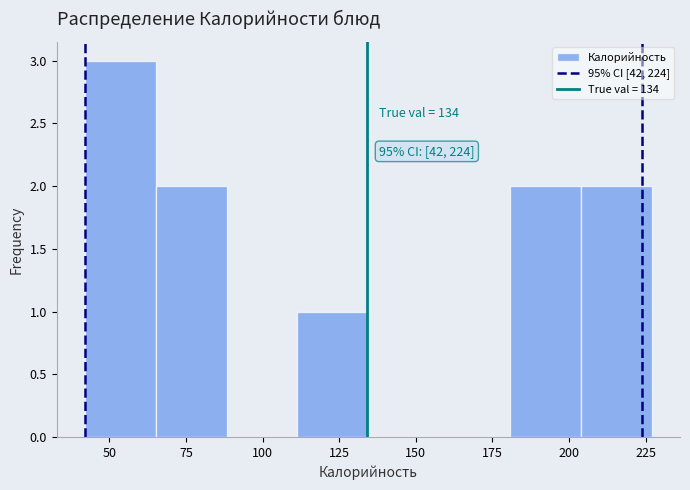

Which range on the x-axis has the tallest bar?

40 to 65